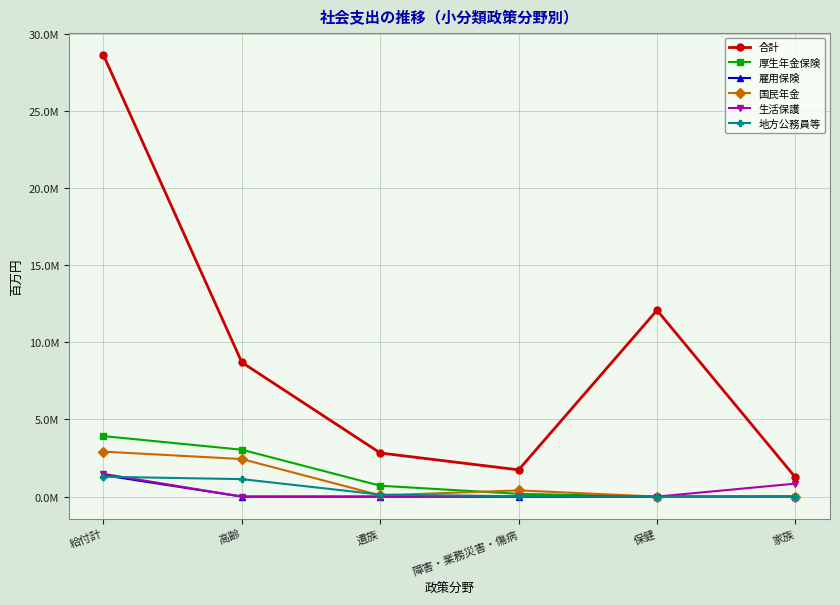

True or false: 生活保護 and 合計 cross at least once.

False